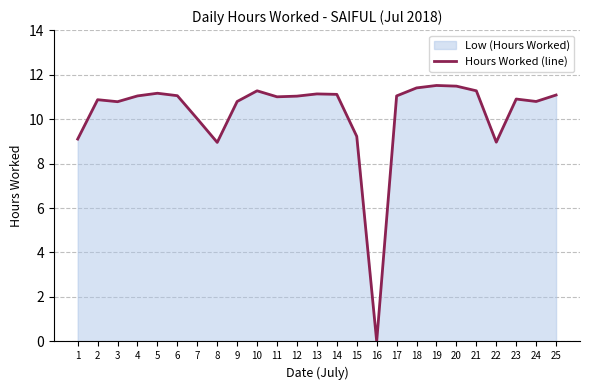

Which has a higher value, 9 or 8?

9